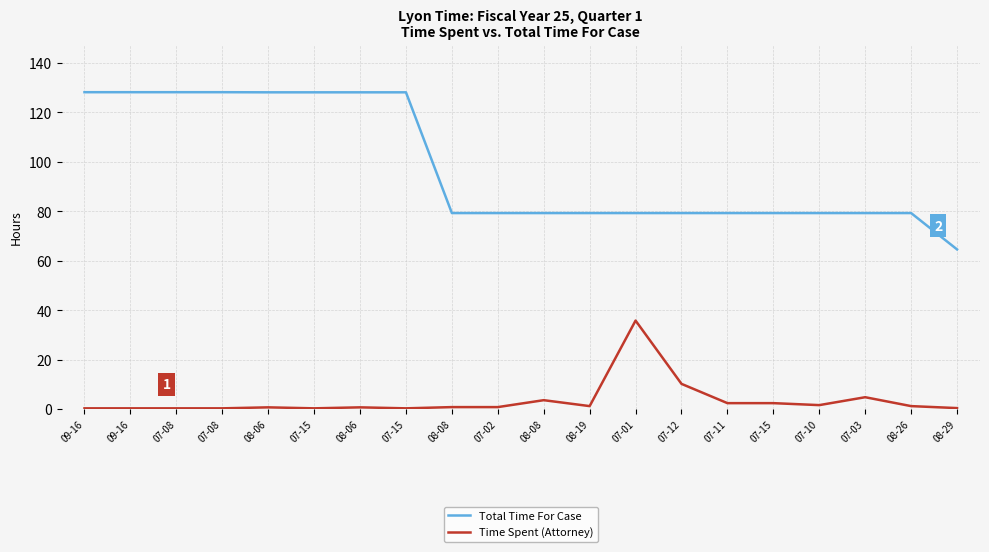

How many lines are shown in the chart?

2